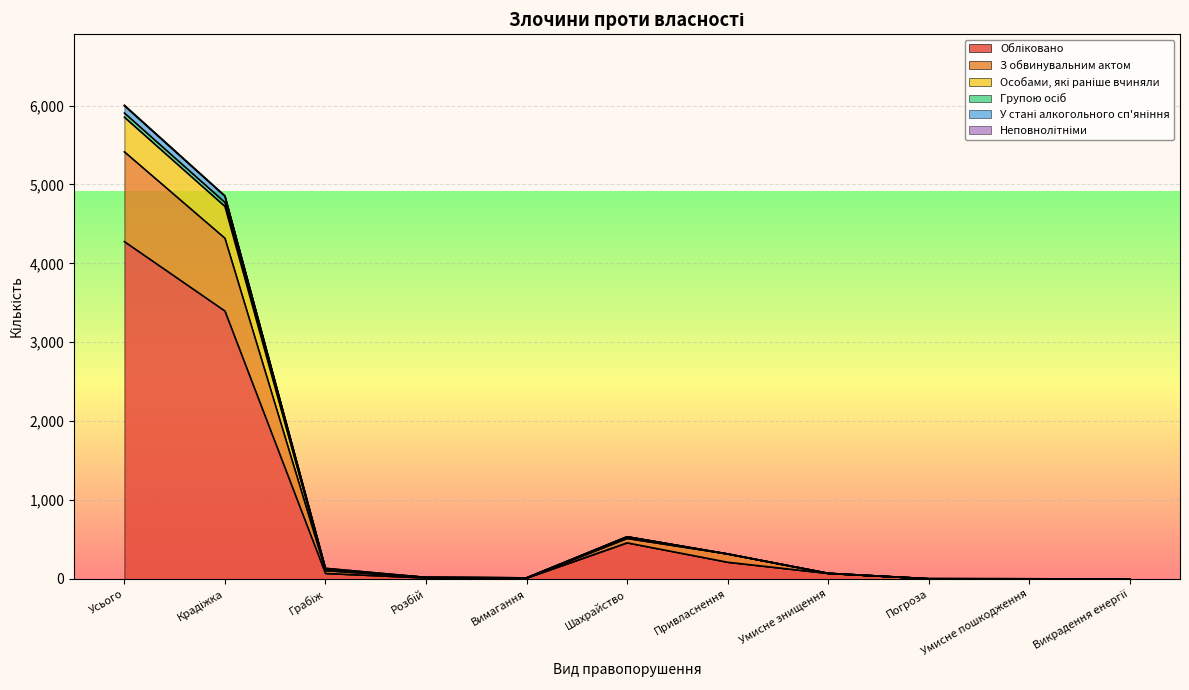

At which category is the sum across all series the highest?

Усього